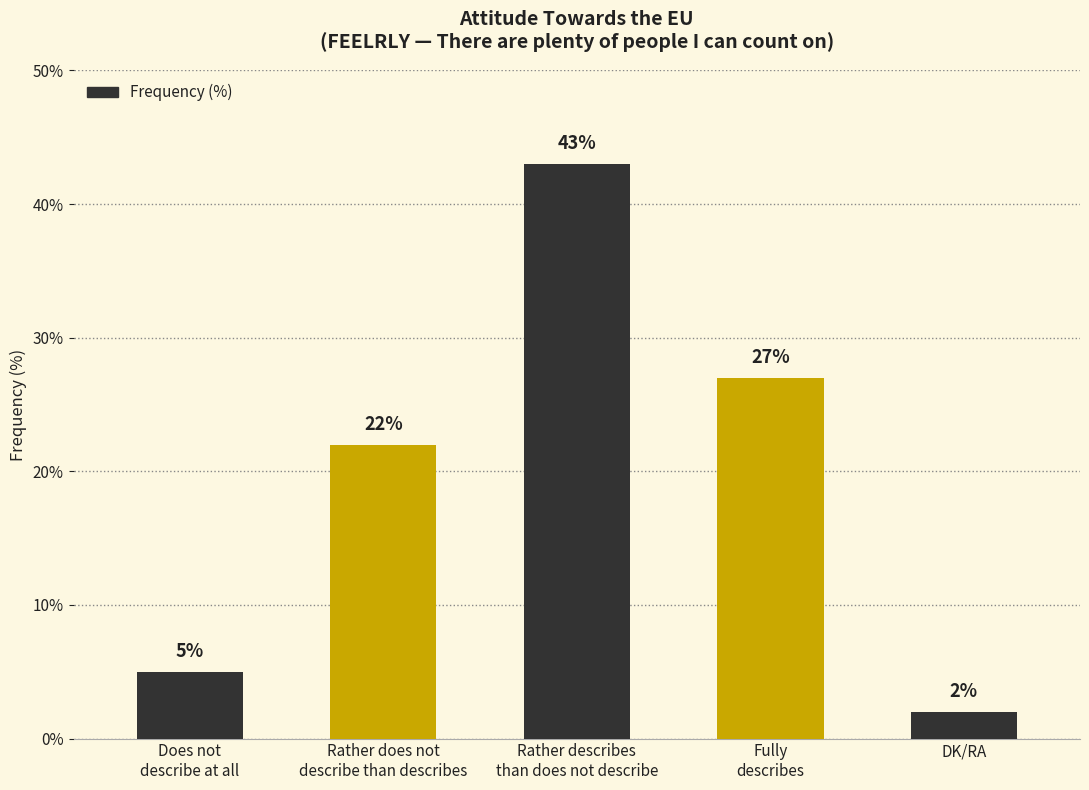

Does the chart contain any negative values?

No